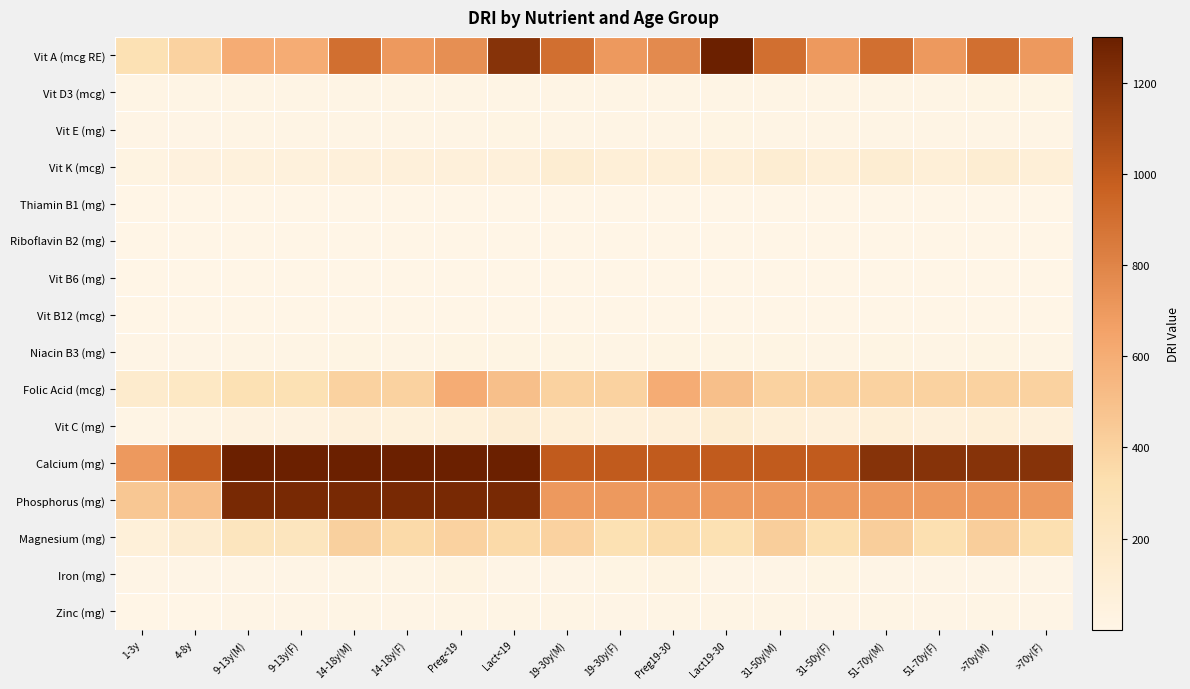

Reading right to left, transcribe all the data shown in this chart.

Vit A (mcg RE): >70y(F)=700.0	>70y(M)=900.0	51-70y(F)=700.0	51-70y(M)=900.0	31-50y(F)=700.0	31-50y(M)=900.0	Lact19-30=1300.0	Preg19-30=770.0	19-30y(F)=700.0	19-30y(M)=900.0	Lact<19=1200.0	Preg<19=750.0	14-18y(F)=700.0	14-18y(M)=900.0	9-13y(F)=600.0	9-13y(M)=600.0	4-8y=400.0	1-3y=300.0
Vit D3 (mcg): >70y(F)=20.0	>70y(M)=20.0	51-70y(F)=15.0	51-70y(M)=15.0	31-50y(F)=15.0	31-50y(M)=15.0	Lact19-30=15.0	Preg19-30=15.0	19-30y(F)=15.0	19-30y(M)=15.0	Lact<19=15.0	Preg<19=15.0	14-18y(F)=15.0	14-18y(M)=15.0	9-13y(F)=15.0	9-13y(M)=15.0	4-8y=15.0	1-3y=15.0
Vit E (mg): >70y(F)=15.0	>70y(M)=15.0	51-70y(F)=15.0	51-70y(M)=15.0	31-50y(F)=15.0	31-50y(M)=15.0	Lact19-30=19.0	Preg19-30=15.0	19-30y(F)=15.0	19-30y(M)=15.0	Lact<19=19.0	Preg<19=15.0	14-18y(F)=15.0	14-18y(M)=15.0	9-13y(F)=11.0	9-13y(M)=11.0	4-8y=7.0	1-3y=6.0
Vit K (mcg): >70y(F)=90.0	>70y(M)=120.0	51-70y(F)=90.0	51-70y(M)=120.0	31-50y(F)=90.0	31-50y(M)=120.0	Lact19-30=90.0	Preg19-30=90.0	19-30y(F)=90.0	19-30y(M)=120.0	Lact<19=75.0	Preg<19=75.0	14-18y(F)=75.0	14-18y(M)=75.0	9-13y(F)=60.0	9-13y(M)=60.0	4-8y=55.0	1-3y=30.0
Thiamin B1 (mg): >70y(F)=1.1	>70y(M)=1.2	51-70y(F)=1.1	51-70y(M)=1.2	31-50y(F)=1.1	31-50y(M)=1.2	Lact19-30=1.4	Preg19-30=1.4	19-30y(F)=1.1	19-30y(M)=1.2	Lact<19=1.4	Preg<19=1.4	14-18y(F)=1.0	14-18y(M)=1.2	9-13y(F)=0.9	9-13y(M)=0.9	4-8y=0.6	1-3y=0.5
Riboflavin B2 (mg): >70y(F)=1.1	>70y(M)=1.3	51-70y(F)=1.1	51-70y(M)=1.3	31-50y(F)=1.1	31-50y(M)=1.3	Lact19-30=1.6	Preg19-30=1.4	19-30y(F)=1.1	19-30y(M)=1.3	Lact<19=1.6	Preg<19=1.4	14-18y(F)=1.0	14-18y(M)=1.3	9-13y(F)=0.9	9-13y(M)=0.9	4-8y=0.6	1-3y=0.5
Vit B6 (mg): >70y(F)=1.5	>70y(M)=1.7	51-70y(F)=1.5	51-70y(M)=1.7	31-50y(F)=1.3	31-50y(M)=1.3	Lact19-30=2.0	Preg19-30=1.9	19-30y(F)=1.3	19-30y(M)=1.3	Lact<19=2.0	Preg<19=1.9	14-18y(F)=1.2	14-18y(M)=1.3	9-13y(F)=1.0	9-13y(M)=1.0	4-8y=0.6	1-3y=0.5
Vit B12 (mcg): >70y(F)=2.4	>70y(M)=2.4	51-70y(F)=2.4	51-70y(M)=2.4	31-50y(F)=2.4	31-50y(M)=2.4	Lact19-30=2.8	Preg19-30=2.6	19-30y(F)=2.4	19-30y(M)=2.4	Lact<19=2.8	Preg<19=2.6	14-18y(F)=2.4	14-18y(M)=2.4	9-13y(F)=1.8	9-13y(M)=1.8	4-8y=1.2	1-3y=0.9
Niacin B3 (mg): >70y(F)=14.0	>70y(M)=16.0	51-70y(F)=14.0	51-70y(M)=16.0	31-50y(F)=14.0	31-50y(M)=16.0	Lact19-30=17.0	Preg19-30=18.0	19-30y(F)=14.0	19-30y(M)=16.0	Lact<19=17.0	Preg<19=18.0	14-18y(F)=14.0	14-18y(M)=16.0	9-13y(F)=12.0	9-13y(M)=12.0	4-8y=8.0	1-3y=6.0
Folic Acid (mcg): >70y(F)=400.0	>70y(M)=400.0	51-70y(F)=400.0	51-70y(M)=400.0	31-50y(F)=400.0	31-50y(M)=400.0	Lact19-30=500.0	Preg19-30=600.0	19-30y(F)=400.0	19-30y(M)=400.0	Lact<19=500.0	Preg<19=600.0	14-18y(F)=400.0	14-18y(M)=400.0	9-13y(F)=300.0	9-13y(M)=300.0	4-8y=200.0	1-3y=150.0
Vit C (mg): >70y(F)=75.0	>70y(M)=90.0	51-70y(F)=75.0	51-70y(M)=90.0	31-50y(F)=75.0	31-50y(M)=90.0	Lact19-30=120.0	Preg19-30=85.0	19-30y(F)=75.0	19-30y(M)=90.0	Lact<19=115.0	Preg<19=80.0	14-18y(F)=65.0	14-18y(M)=75.0	9-13y(F)=45.0	9-13y(M)=45.0	4-8y=25.0	1-3y=15.0
Calcium (mg): >70y(F)=1200.0	>70y(M)=1200.0	51-70y(F)=1200.0	51-70y(M)=1200.0	31-50y(F)=1000.0	31-50y(M)=1000.0	Lact19-30=1000.0	Preg19-30=1000.0	19-30y(F)=1000.0	19-30y(M)=1000.0	Lact<19=1300.0	Preg<19=1300.0	14-18y(F)=1300.0	14-18y(M)=1300.0	9-13y(F)=1300.0	9-13y(M)=1300.0	4-8y=1000.0	1-3y=700.0
Phosphorus (mg): >70y(F)=700.0	>70y(M)=700.0	51-70y(F)=700.0	51-70y(M)=700.0	31-50y(F)=700.0	31-50y(M)=700.0	Lact19-30=700.0	Preg19-30=700.0	19-30y(F)=700.0	19-30y(M)=700.0	Lact<19=1250.0	Preg<19=1250.0	14-18y(F)=1250.0	14-18y(M)=1250.0	9-13y(F)=1250.0	9-13y(M)=1250.0	4-8y=500.0	1-3y=460.0
Magnesium (mg): >70y(F)=320.0	>70y(M)=420.0	51-70y(F)=320.0	51-70y(M)=420.0	31-50y(F)=320.0	31-50y(M)=420.0	Lact19-30=310.0	Preg19-30=350.0	19-30y(F)=310.0	19-30y(M)=400.0	Lact<19=360.0	Preg<19=400.0	14-18y(F)=360.0	14-18y(M)=410.0	9-13y(F)=240.0	9-13y(M)=240.0	4-8y=130.0	1-3y=80.0
Iron (mg): >70y(F)=8.0	>70y(M)=8.0	51-70y(F)=8.0	51-70y(M)=8.0	31-50y(F)=18.0	31-50y(M)=8.0	Lact19-30=9.0	Preg19-30=27.0	19-30y(F)=18.0	19-30y(M)=8.0	Lact<19=10.0	Preg<19=27.0	14-18y(F)=15.0	14-18y(M)=11.0	9-13y(F)=8.0	9-13y(M)=8.0	4-8y=10.0	1-3y=7.0
Zinc (mg): >70y(F)=8.0	>70y(M)=11.0	51-70y(F)=8.0	51-70y(M)=11.0	31-50y(F)=8.0	31-50y(M)=11.0	Lact19-30=12.0	Preg19-30=11.0	19-30y(F)=8.0	19-30y(M)=11.0	Lact<19=14.0	Preg<19=12.0	14-18y(F)=9.0	14-18y(M)=11.0	9-13y(F)=8.0	9-13y(M)=8.0	4-8y=5.0	1-3y=3.0